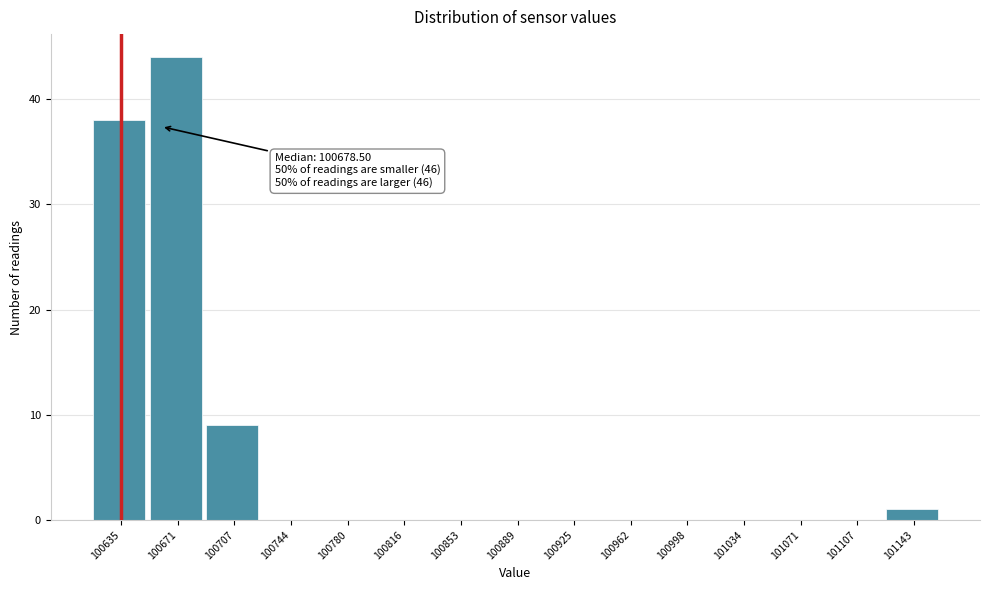

Reading right to left, list all the values displayed in this chart.

101143=1	101107=0	101071=0	101034=0	100998=0	100962=0	100925=0	100889=0	100853=0	100816=0	100780=0	100744=0	100707=9	100671=44	100635=38